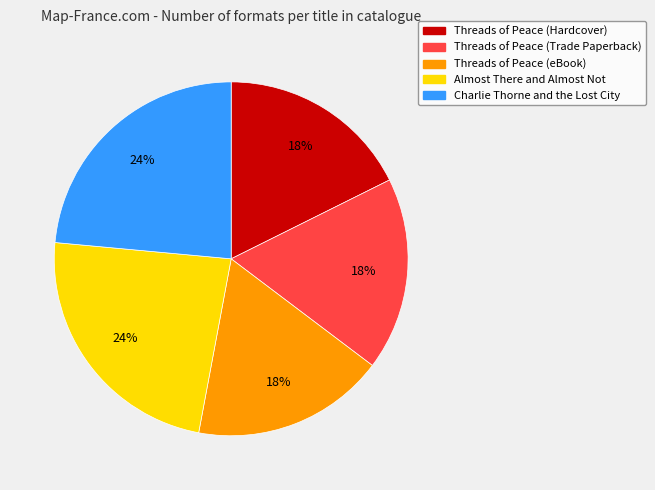

Between Threads of Peace (Trade Paperback) and Almost There and Almost Not, which is larger?

Almost There and Almost Not